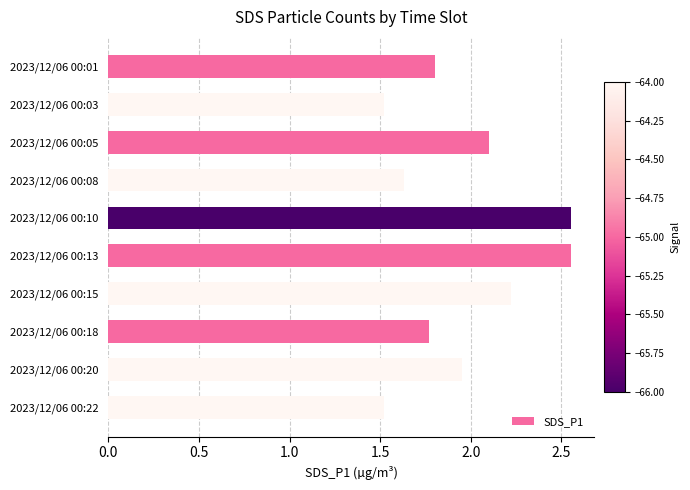

True or false: the data shows 1.6 at 2023/12/06 00:13.

False